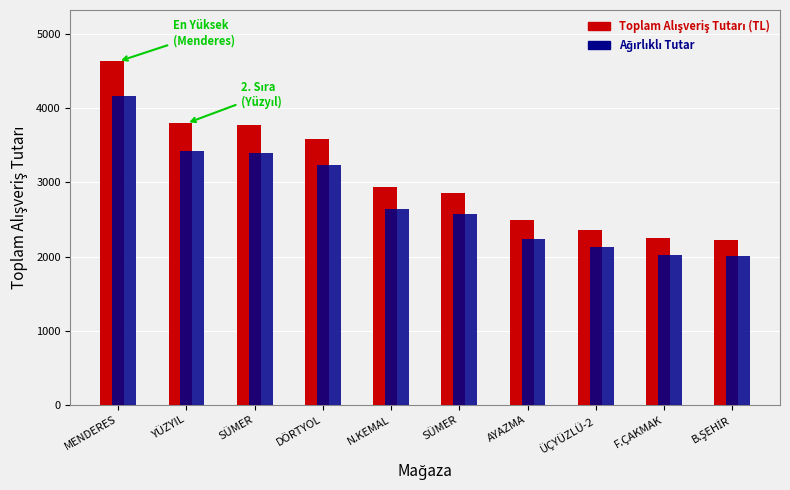

Does the chart contain any negative values?

No